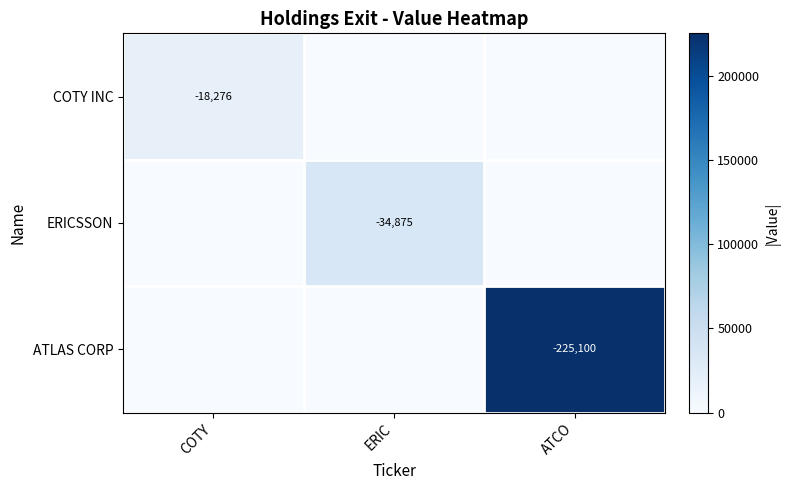

Is it true that ATLAS CORP equals -326925 at ATCO?

False